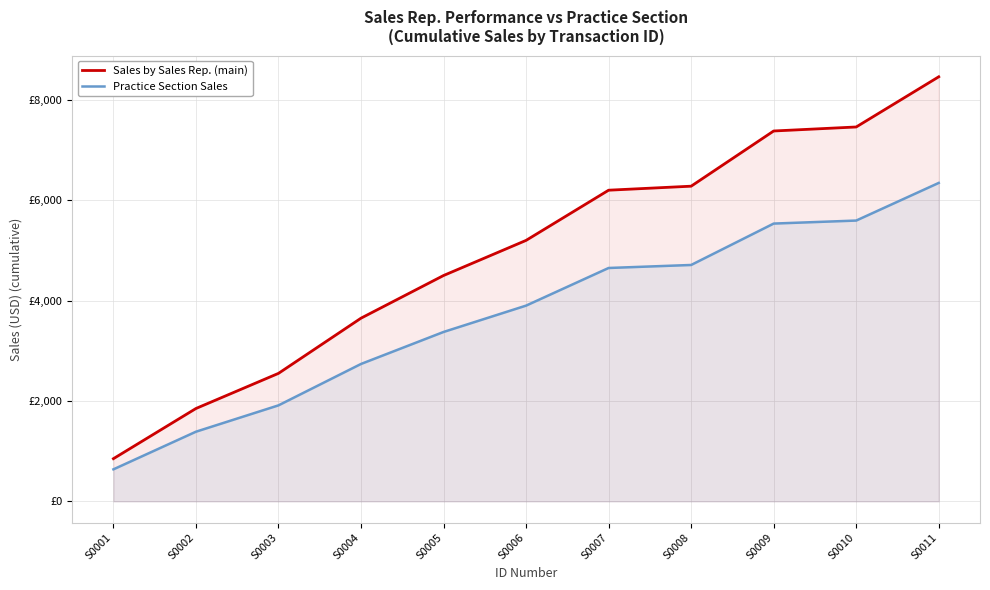

List the series in order of their peak value, highest first.

Sales by Sales Rep. (main), Practice Section Sales